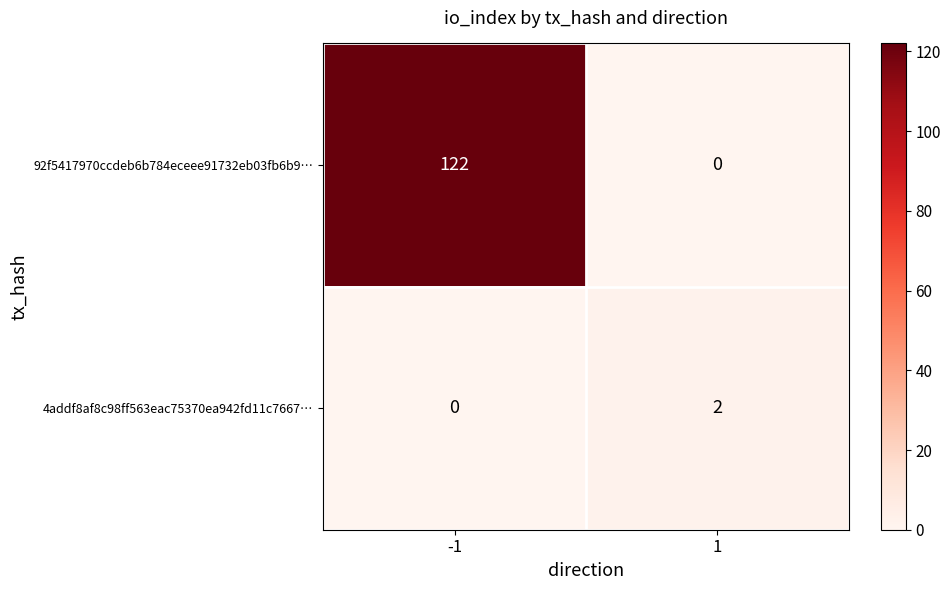

What is the maximum value shown in the chart?

122